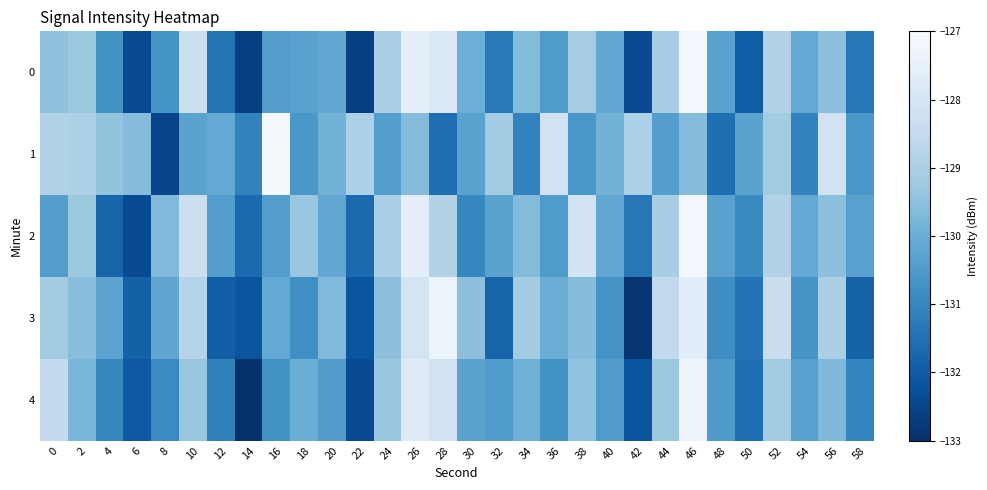

What is the spread (max minus min) of values at 40?

0.8